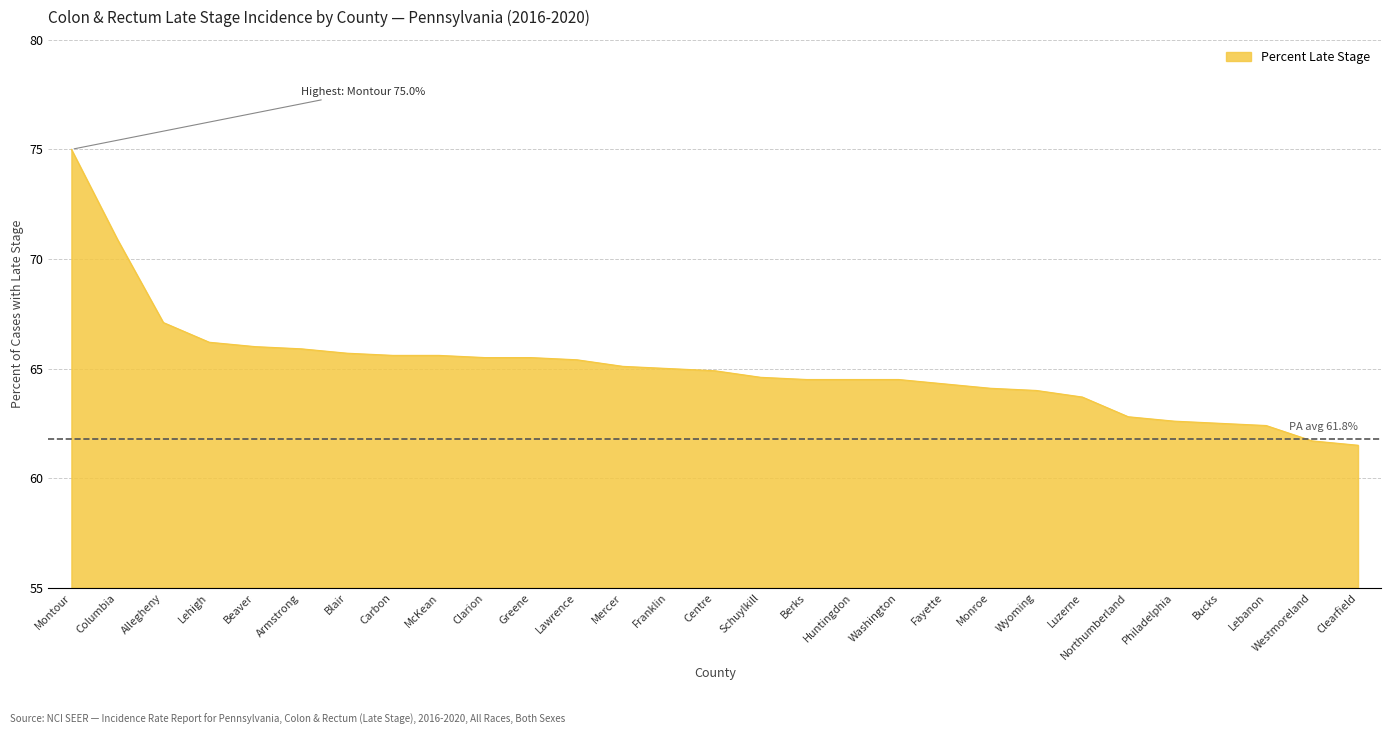

What is the change in value from Beaver to Centre?

-1.1